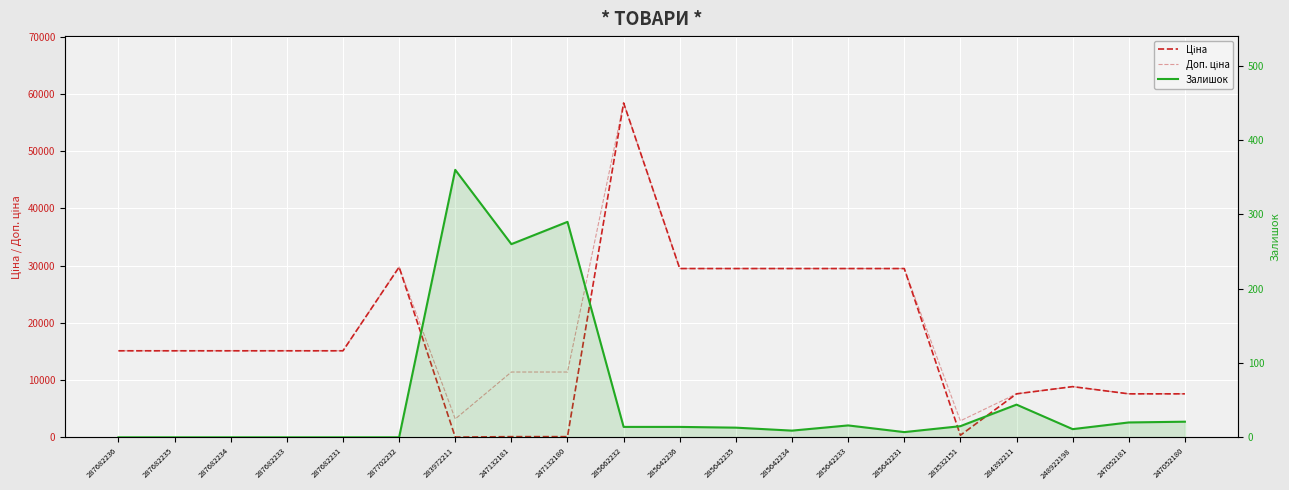

Count the number of data series in this chart.

3